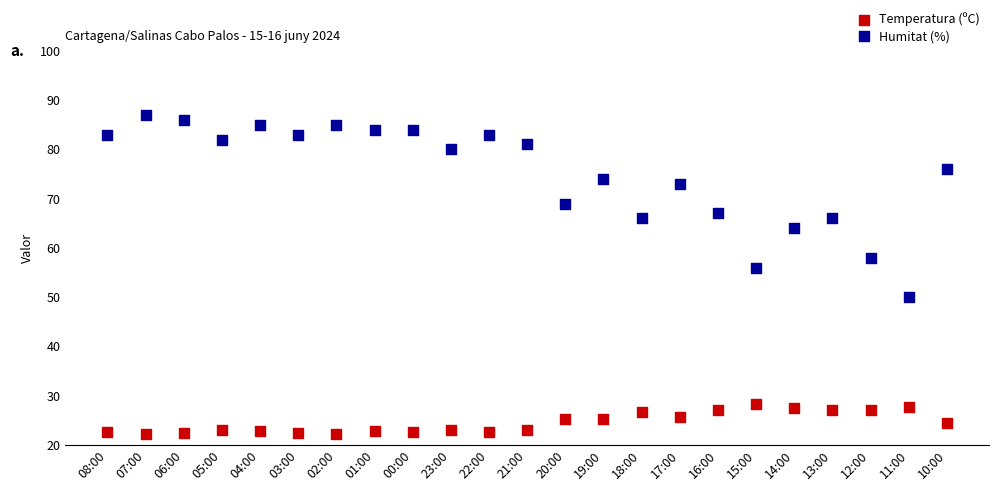

Across all data points, what is the range of Y values (max minus min)?

64.9